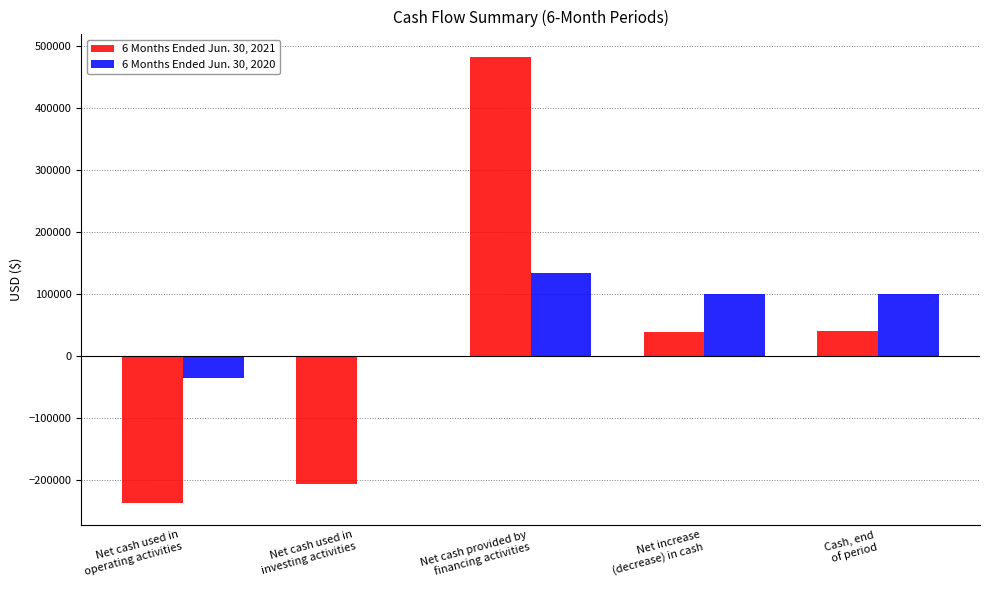

Count the number of data series in this chart.

2